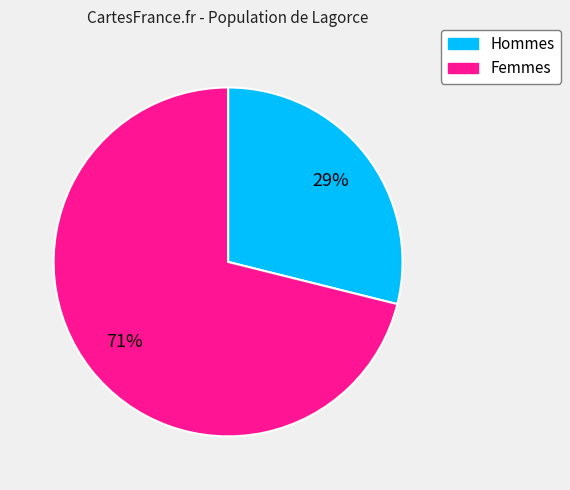

To the nearest percent, what portion does Hommes represent?

29%